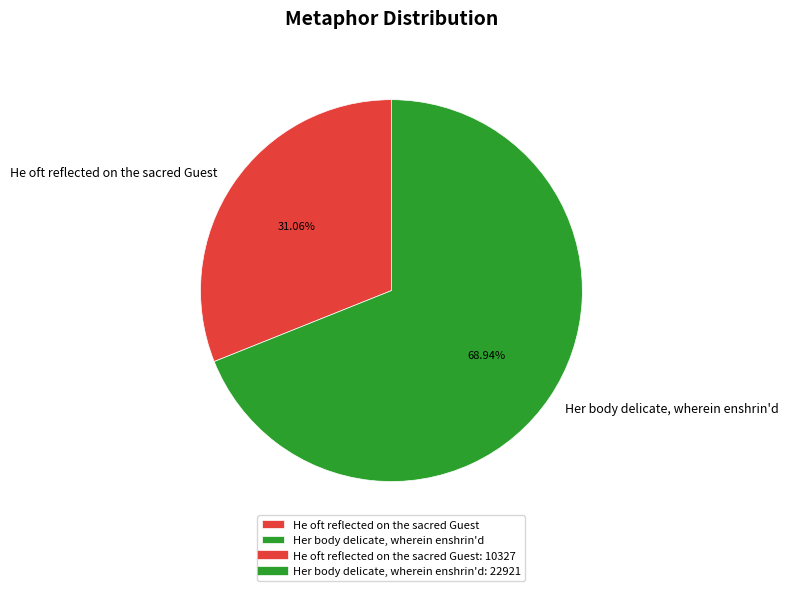

To the nearest percent, what is the combined percentage of He oft reflected on the sacred Guest and Her body delicate, wherein enshrin'd?

100%